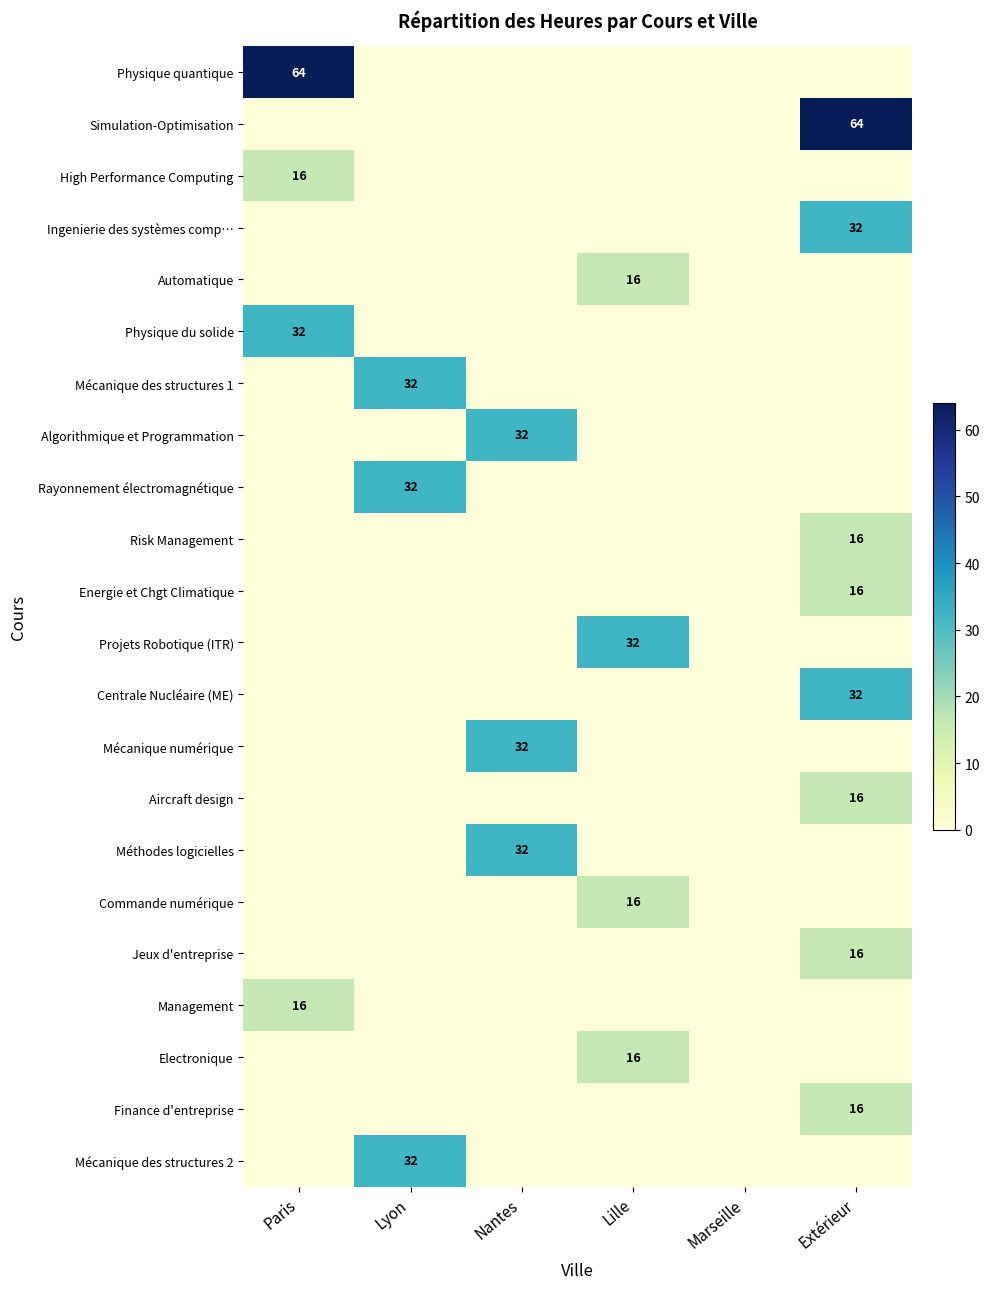

How many data points does each series have?

6